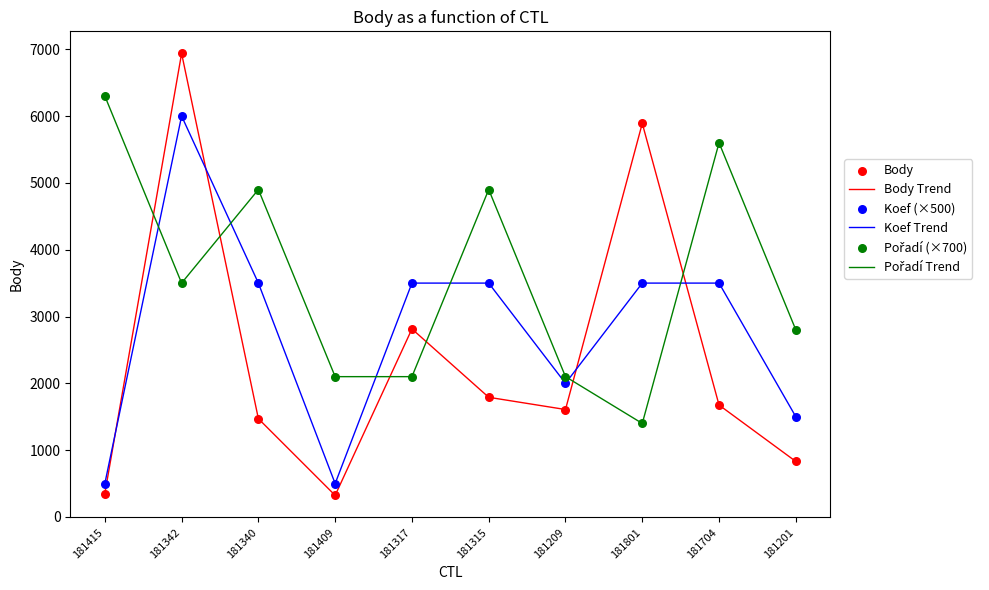

Which series has the widest spread of values?

Body Trend